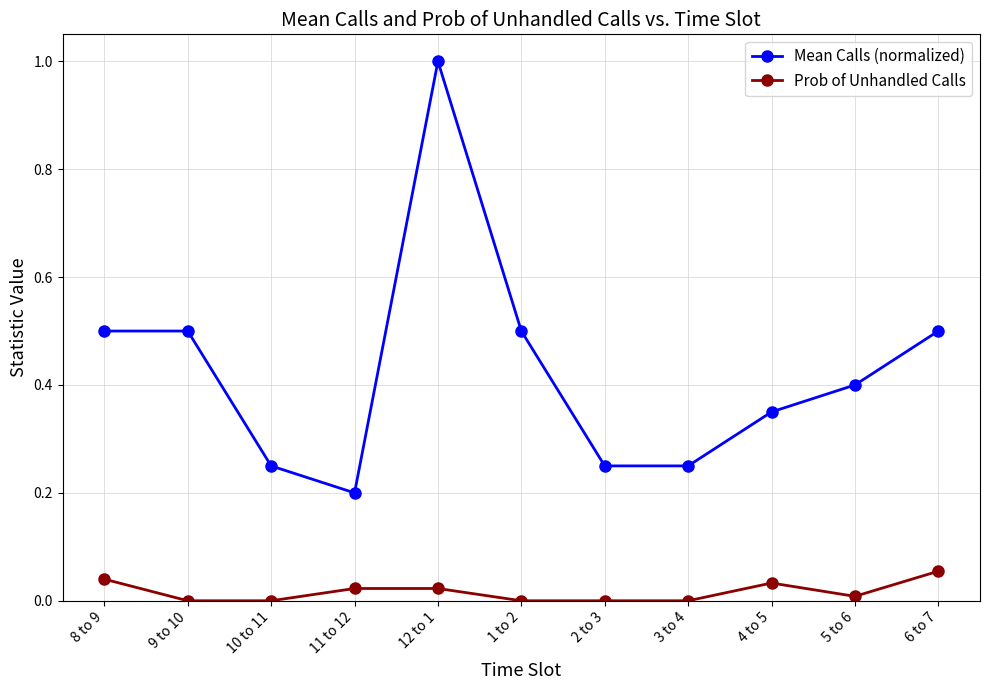

True or false: Prob of Unhandled Calls has more than 0 interior local peaks.

True